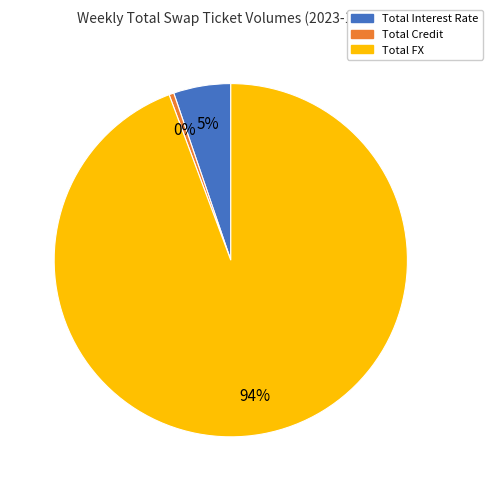

Which category has the biggest portion of the pie?

Total FX